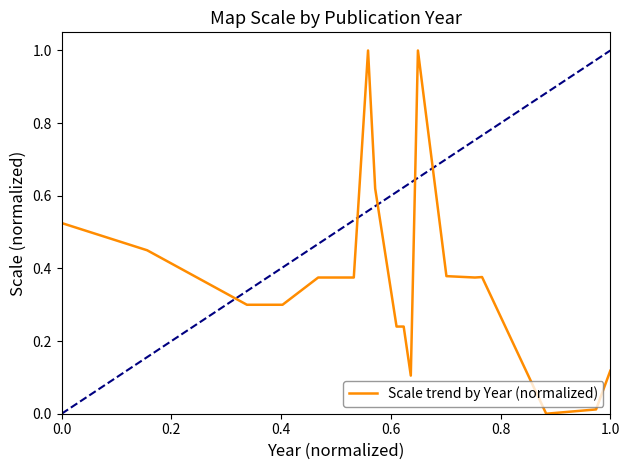

What is the maximum value shown in the chart?

1.0